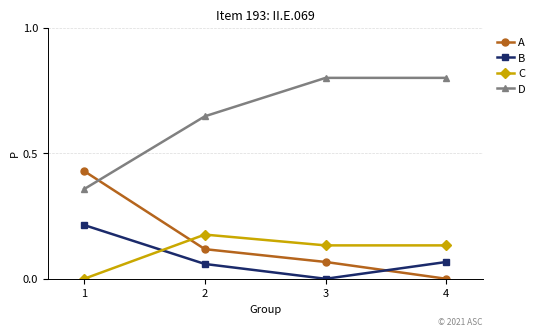

The value of C at 1 is 0.0. True or false?

True